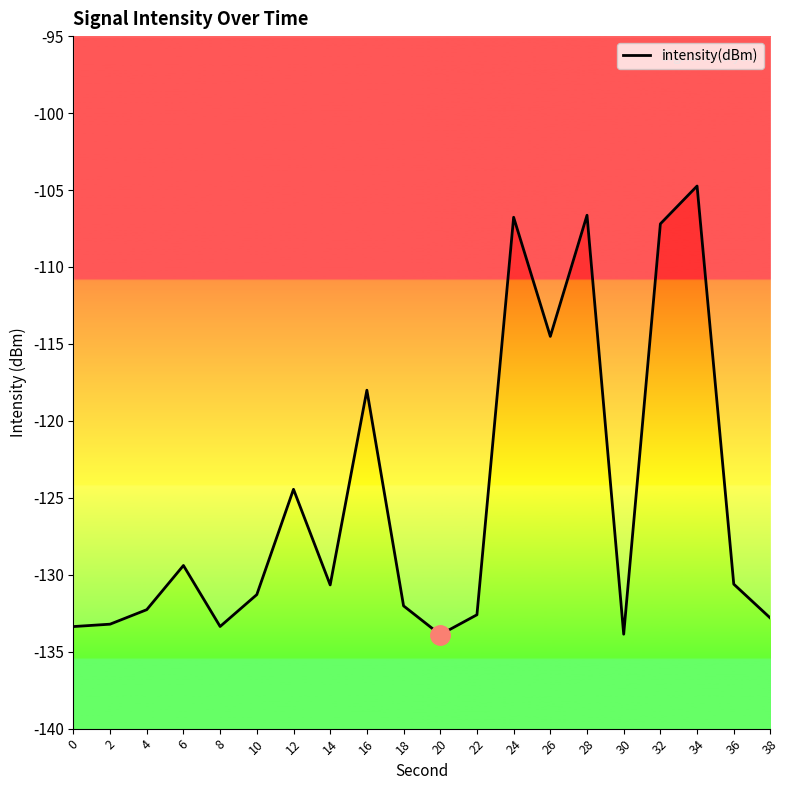

Which category has the highest value across all series?

34